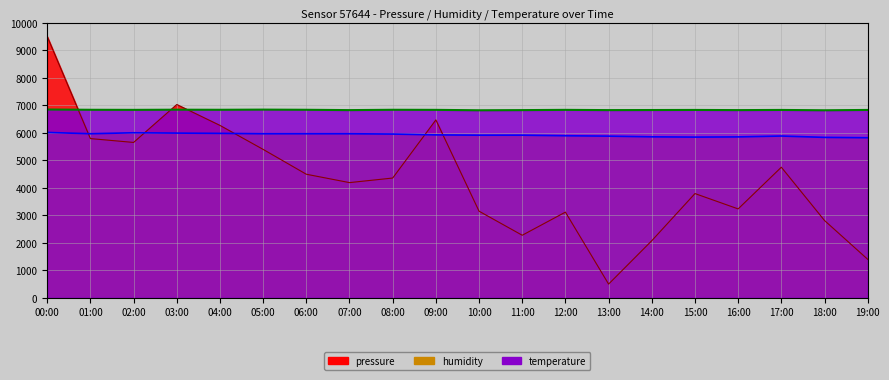

List the series in order of their overall mean, lowest first.

pressure, humidity, temperature